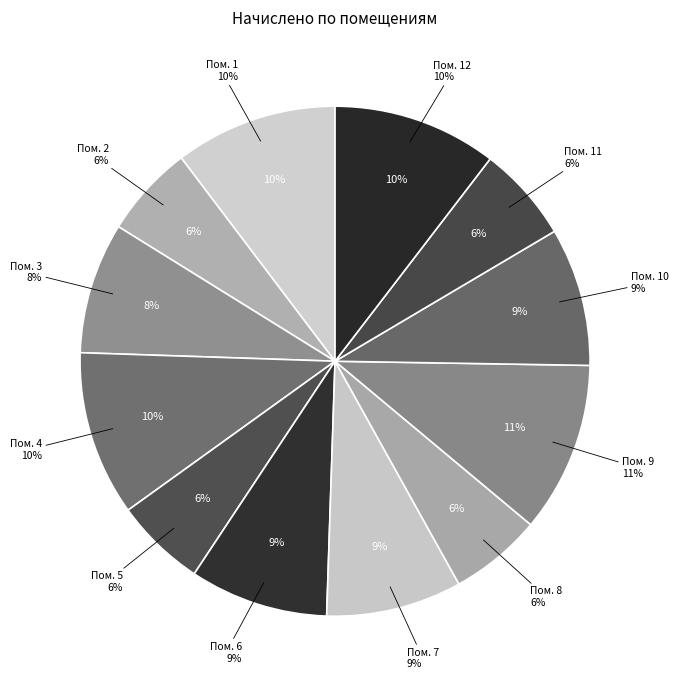

To the nearest percent, what percentage of the pie is 5?

6%